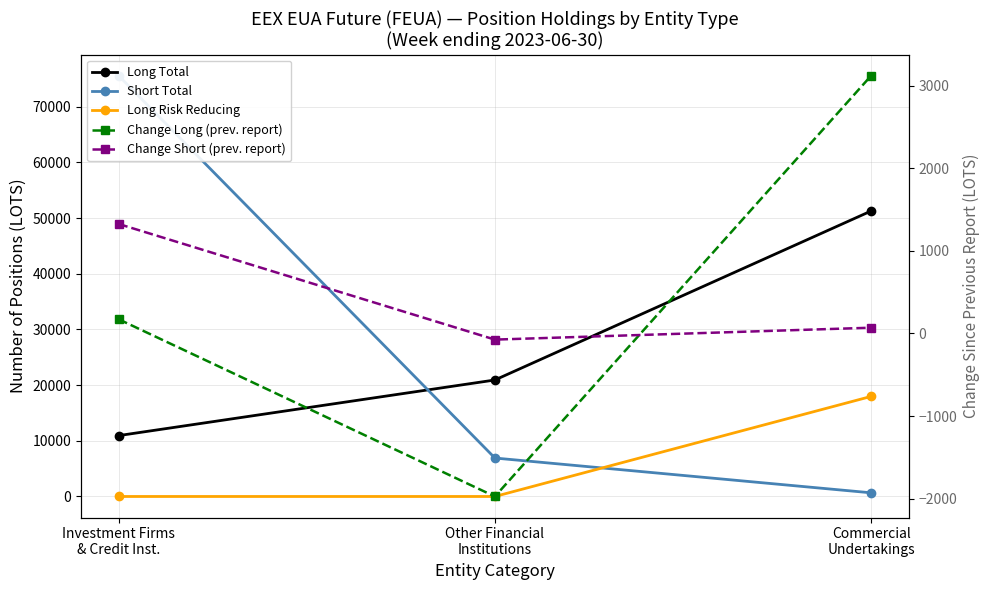

What is the value of the Change Long (prev. report) point at the 3rd from the left?

3119